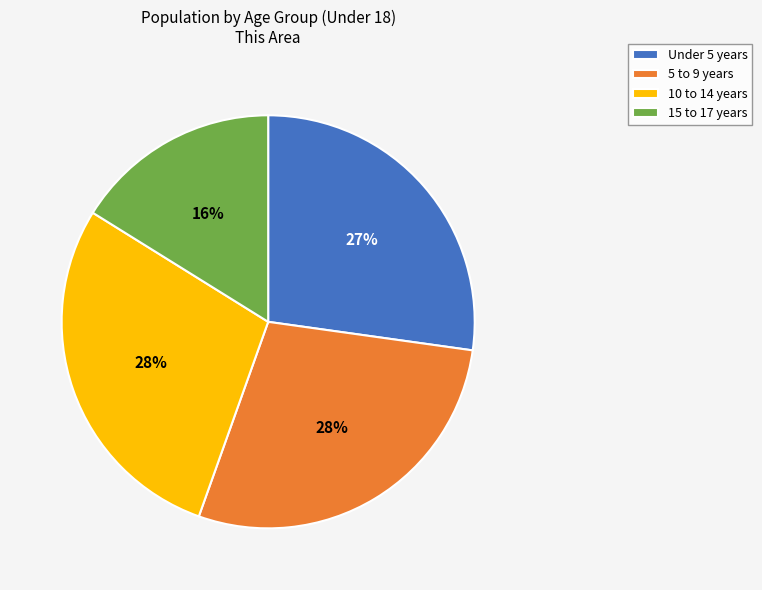

Does 5 to 9 years represent more than half of the total?

No